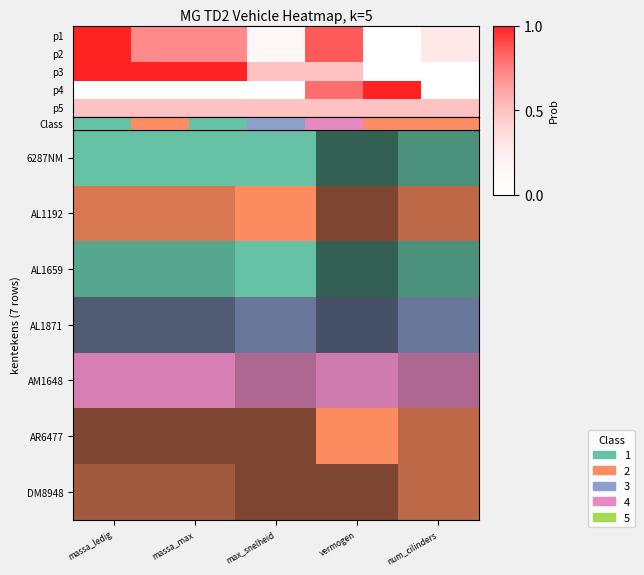

Which series has the largest range (max minus min)?

Class